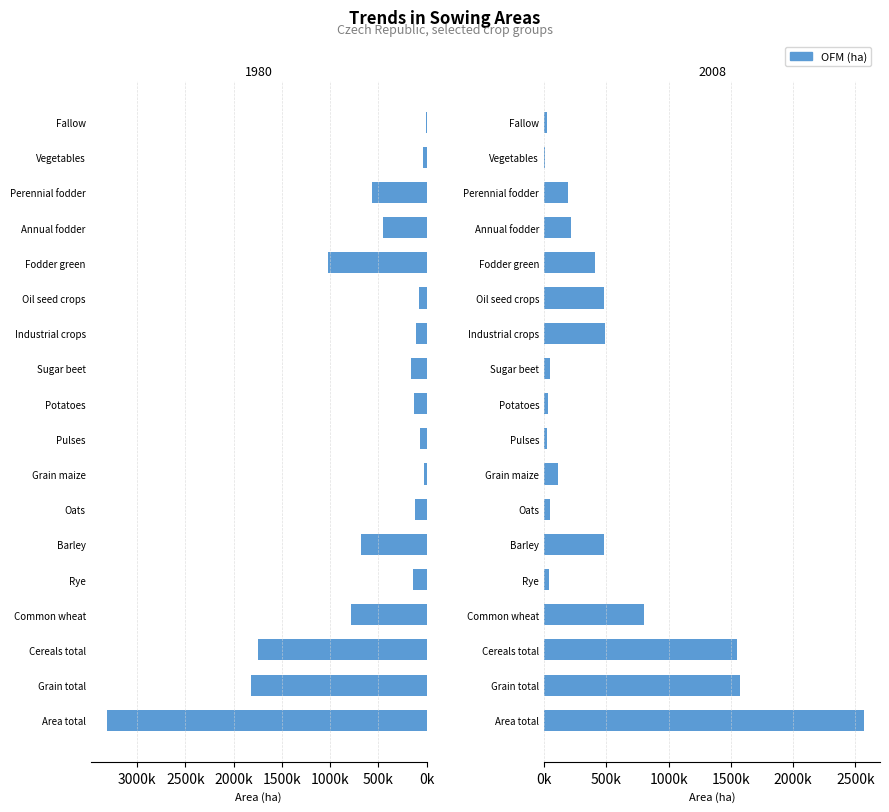

At how many categories does at least one series exceed 2629088?

1